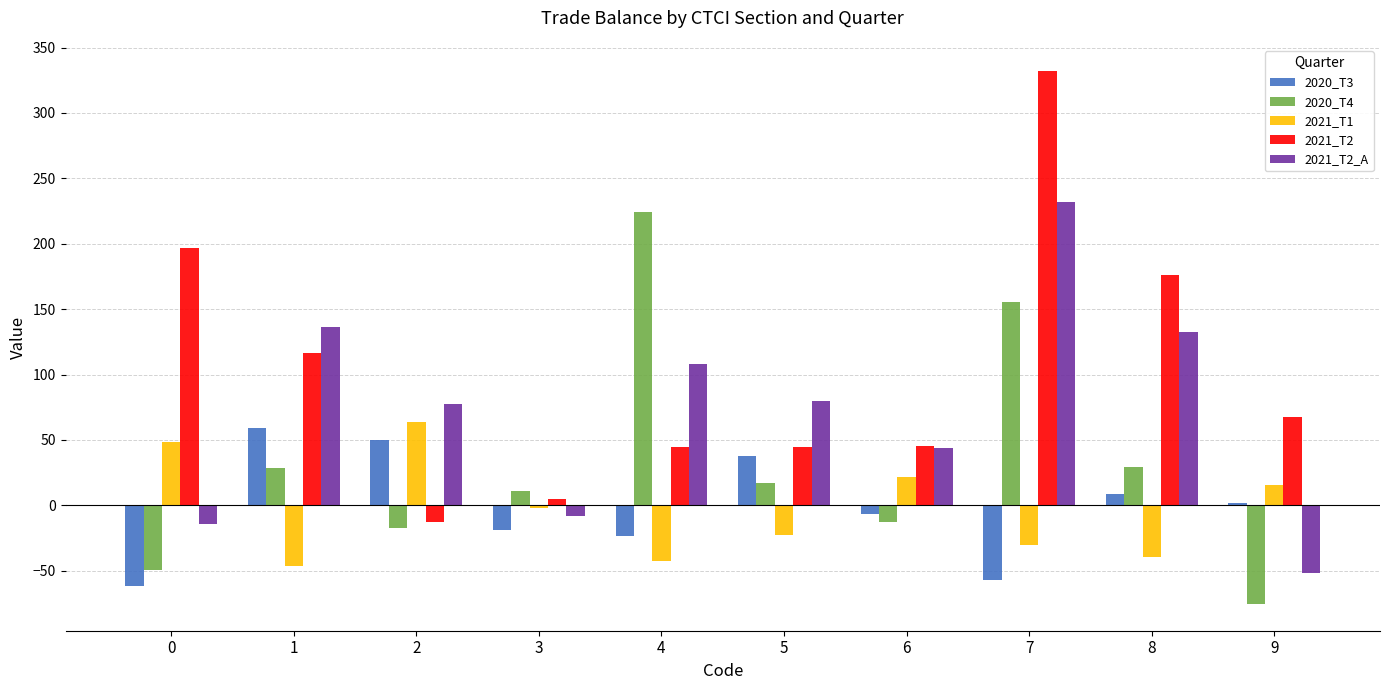

What is the value of the 2021_T2 bar at the 2nd from the left?

116.6